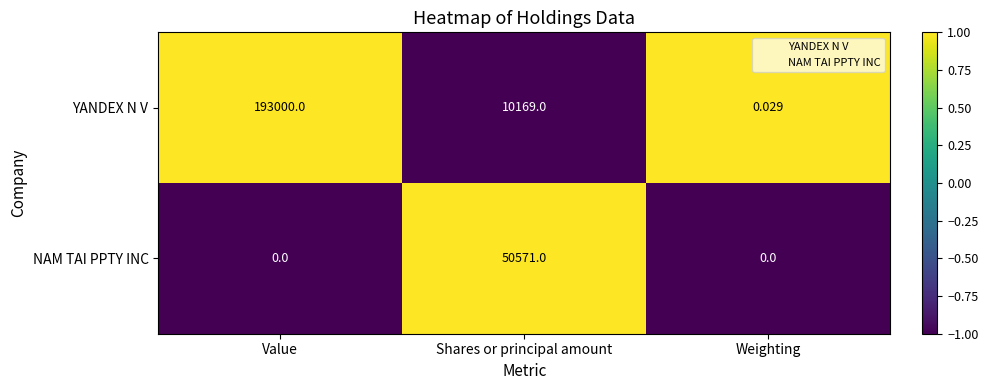

List the series in order of their overall mean, lowest first.

NAM TAI PPTY INC, YANDEX N V